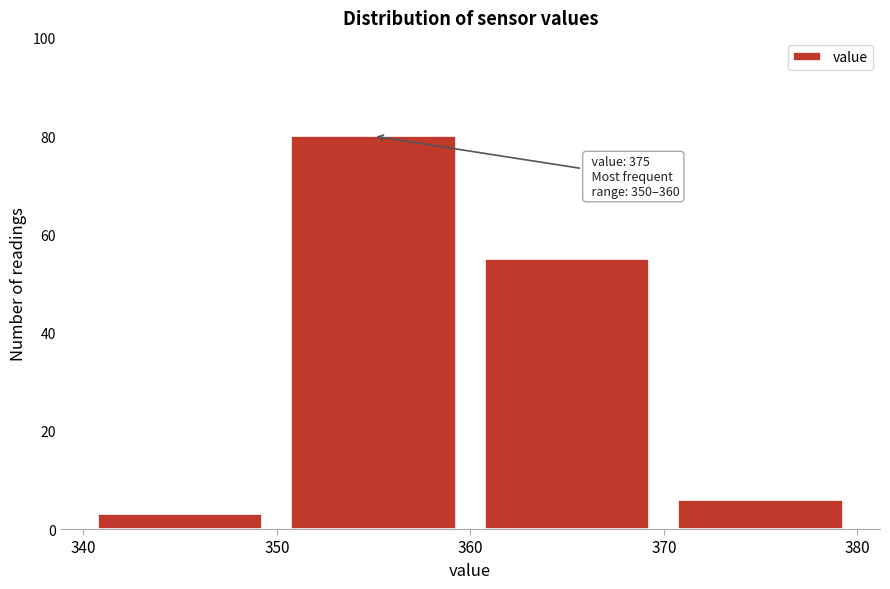

Over which range of the x-axis is the bar tallest?

350 to 360